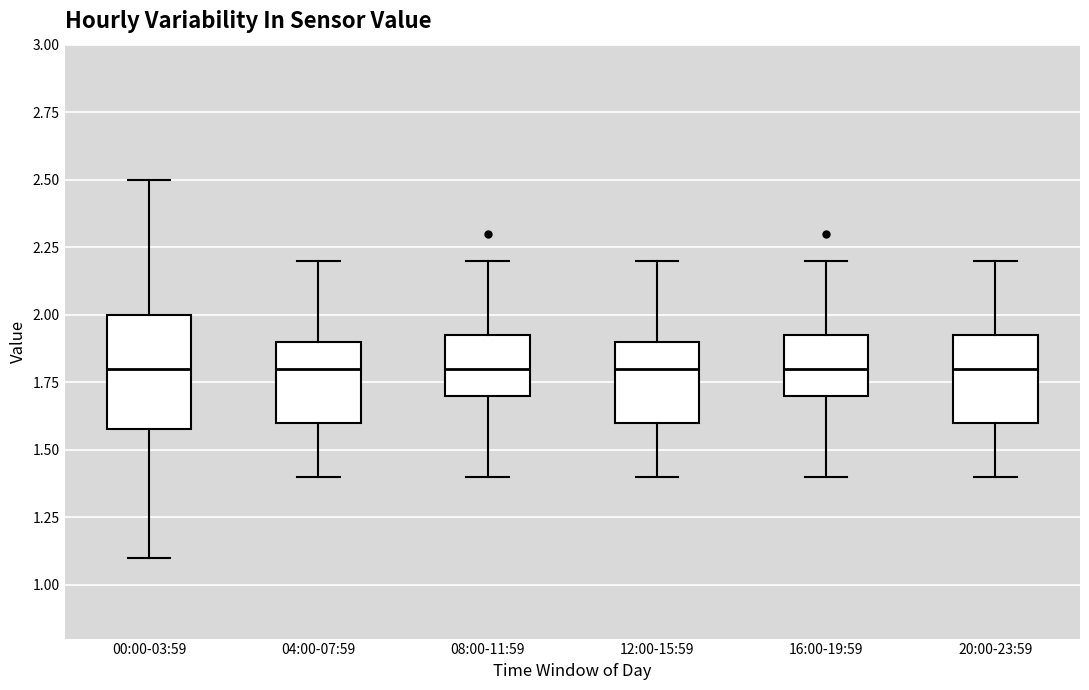

Reading left to right, transcribe this box plot: for each box, give where its median line is, the range the box spans, and where its two whiskers end, as read against the y-axis. The values are not printed on the chart, so give them approximately, as read against the axis.

00:00-03:59: median 1.80, box 1.60 to 2.00, whiskers 1.10 to 2.50
04:00-07:59: median 1.80, box 1.60 to 1.90, whiskers 1.40 to 2.20
08:00-11:59: median 1.80, box 1.70 to 1.95, whiskers 1.40 to 2.20
12:00-15:59: median 1.80, box 1.60 to 1.90, whiskers 1.40 to 2.20
16:00-19:59: median 1.80, box 1.70 to 1.95, whiskers 1.40 to 2.20
20:00-23:59: median 1.80, box 1.60 to 1.95, whiskers 1.40 to 2.20